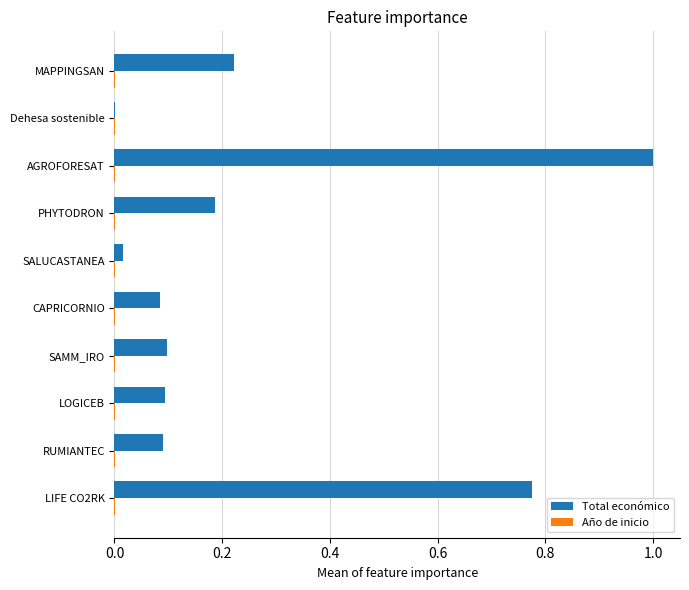

Which category has the highest value across all series?

AGROFORESAT